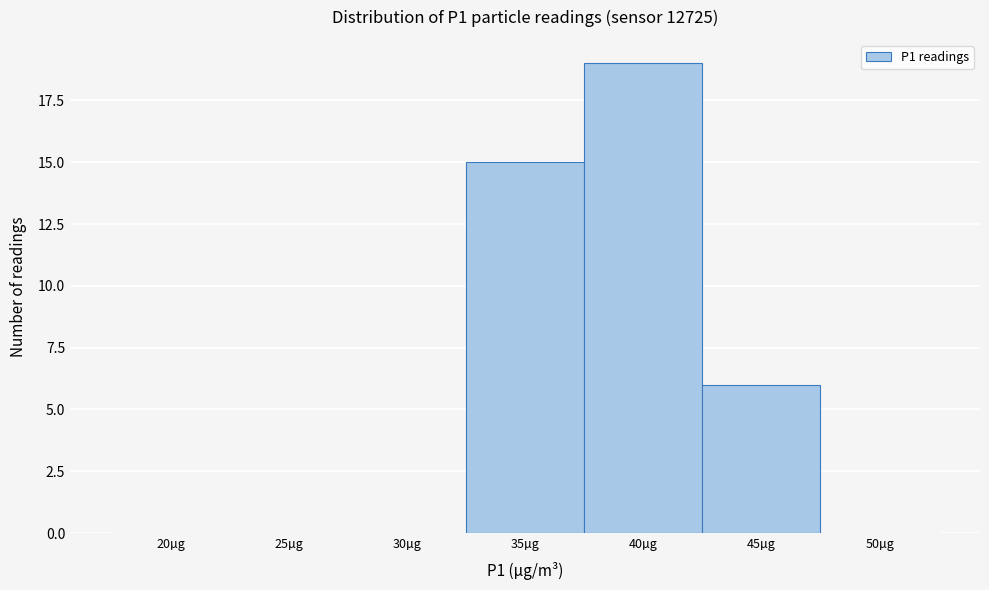

Reading left to right, transcribe all the data shown in this chart.

20µg=0	25µg=0	30µg=0	35µg=15	40µg=19	45µg=6	50µg=0